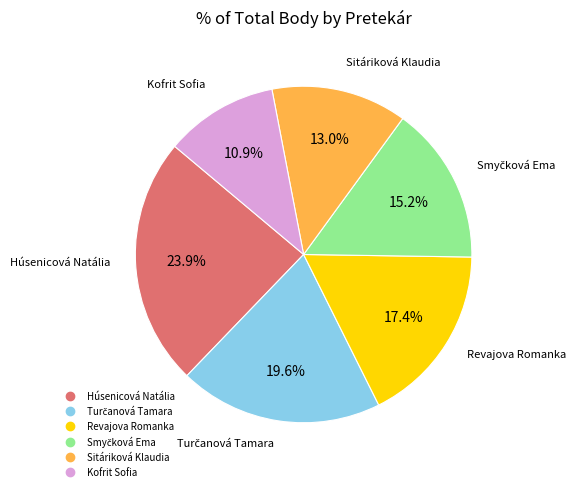

What is the ratio of the value at Húsenicová Natália to the value at Kofrit Sofia?

2.2